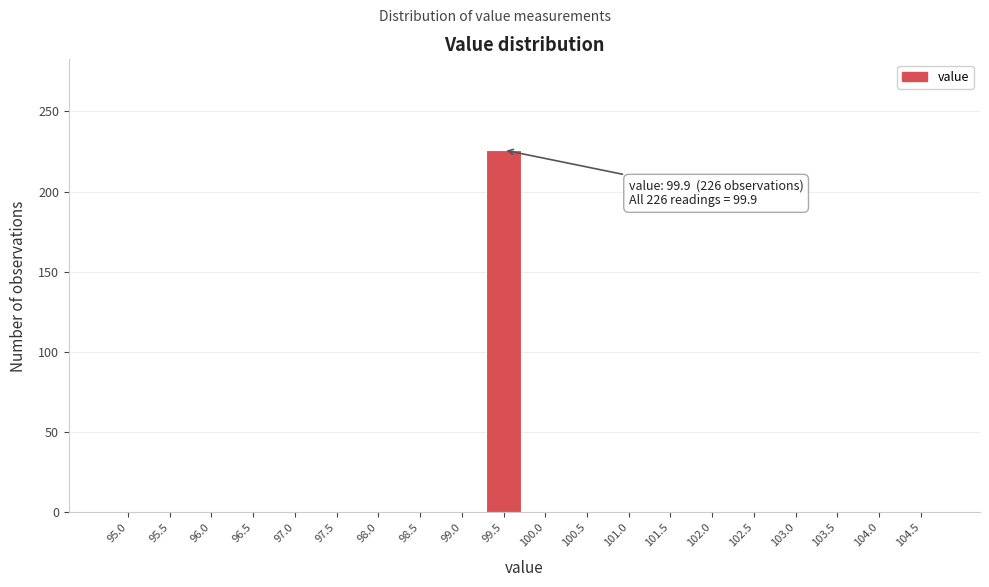

Reading left to right, extract all data points from this chart.

95.0=0	95.5=0	96.0=0	96.5=0	97.0=0	97.5=0	98.0=0	98.5=0	99.0=0	99.5=226	100.0=0	100.5=0	101.0=0	101.5=0	102.0=0	102.5=0	103.0=0	103.5=0	104.0=0	104.5=0